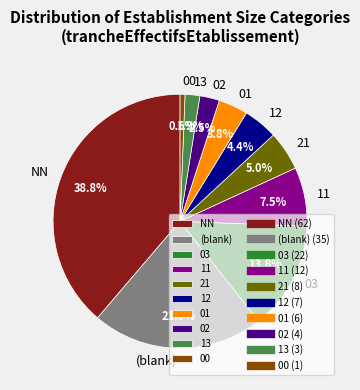

Which slice is the largest?

NN